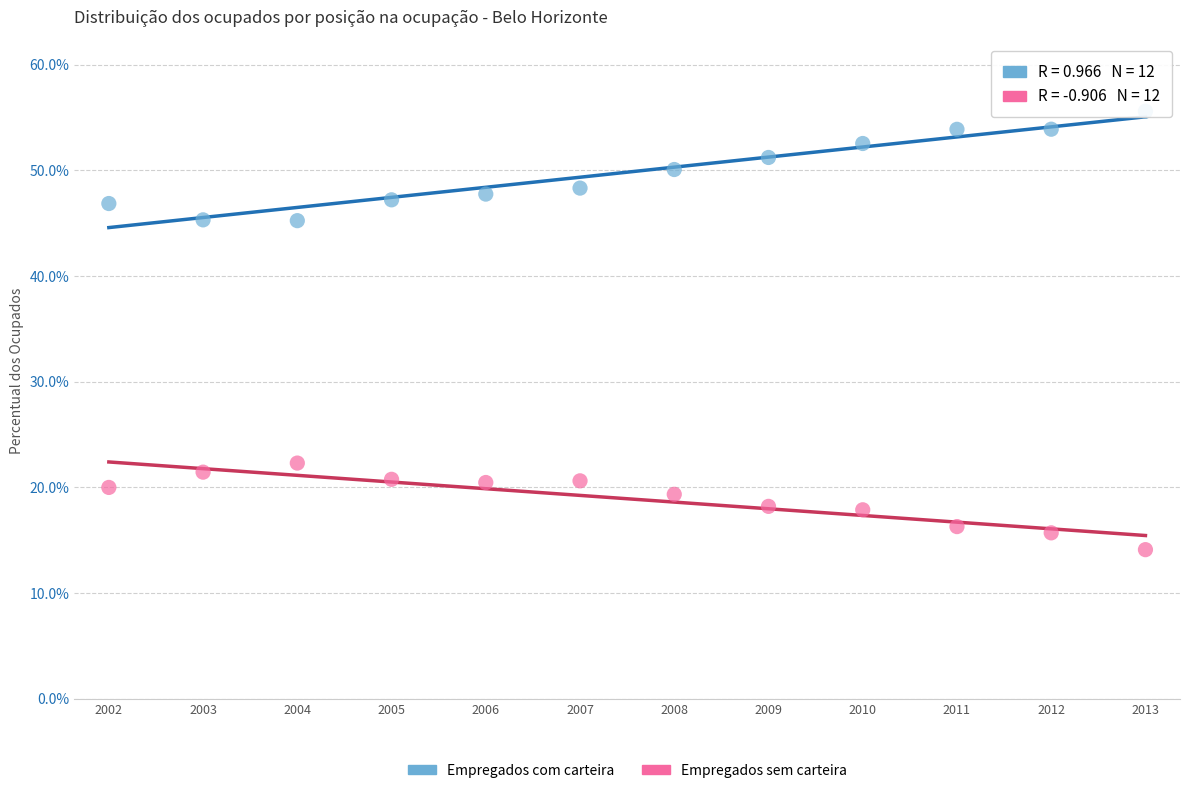

Which series reaches the maximum Y coordinate?

Empregados com carteira